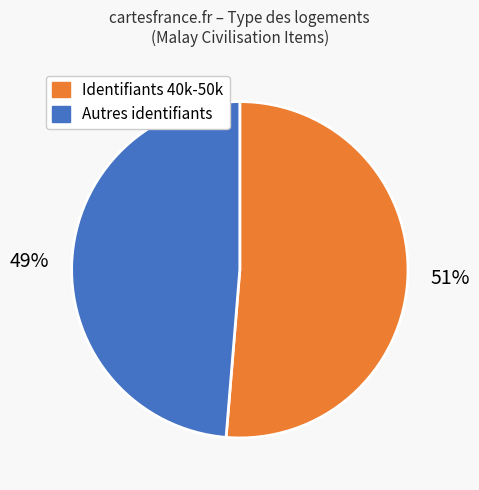

To the nearest percent, what is the average slice percentage?

50%